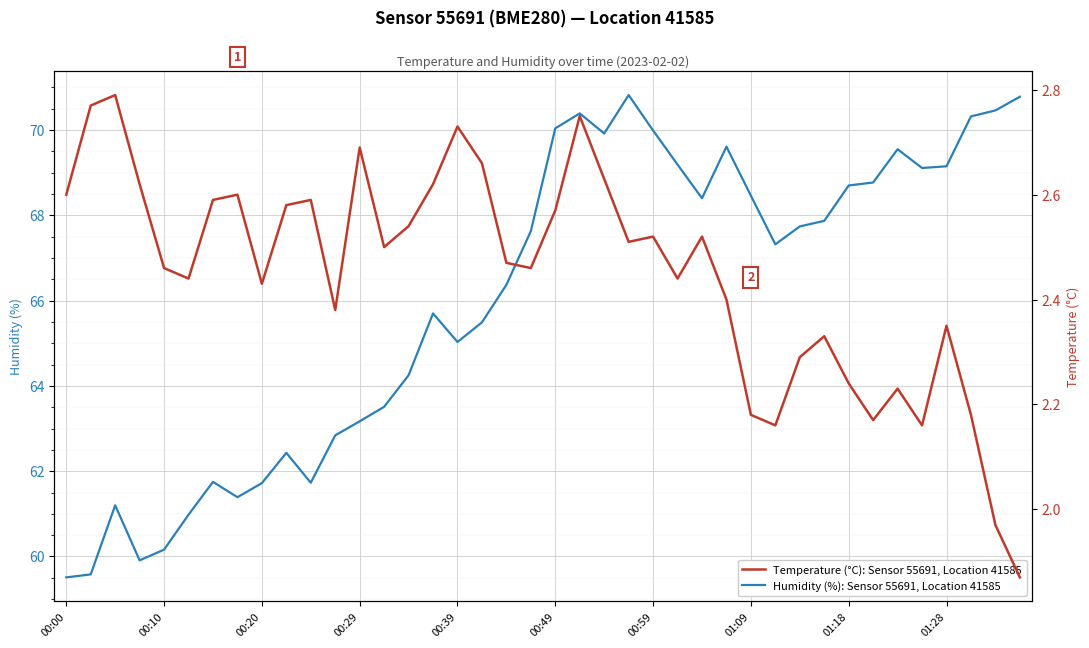

Where does the Temperature (°C): Sensor 55691, Location 41585 series first go above 2?

00:00